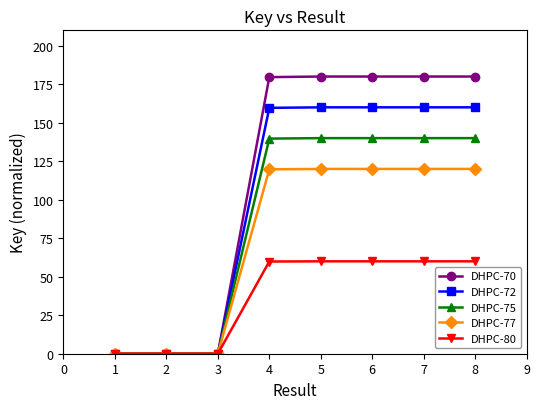

The value of DHPC-70 at 7 is 180.0. True or false?

True